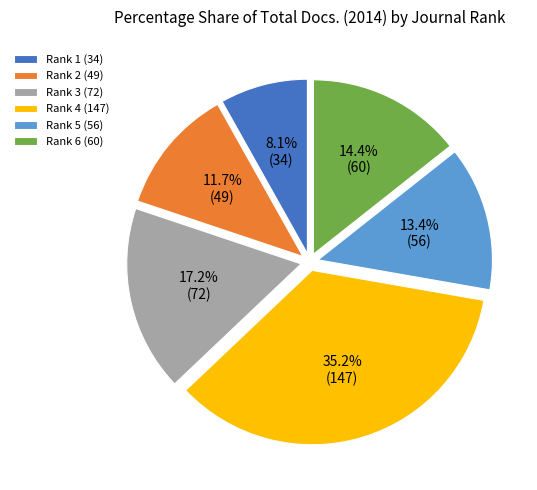

Which has a higher value, Rank 6 (60) or Rank 1 (34)?

Rank 6 (60)